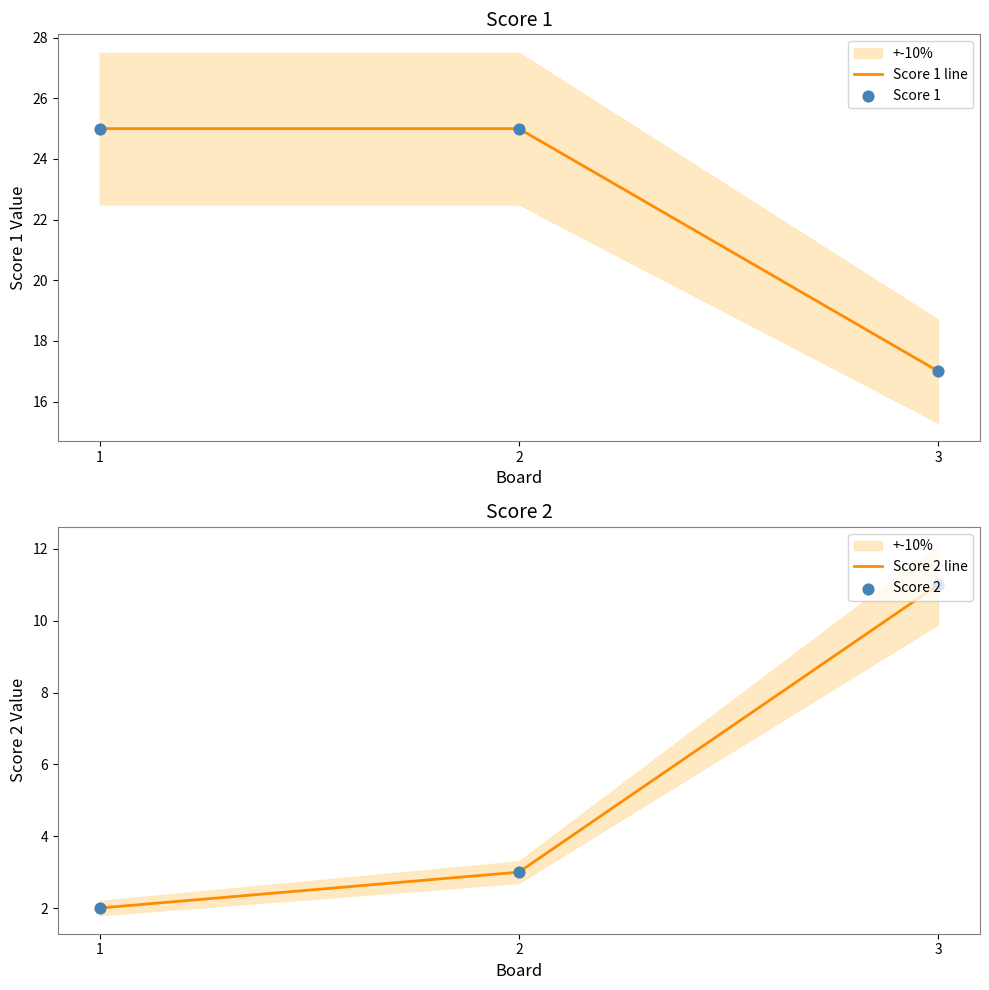

At how many categories does at least one series exceed 5?

3